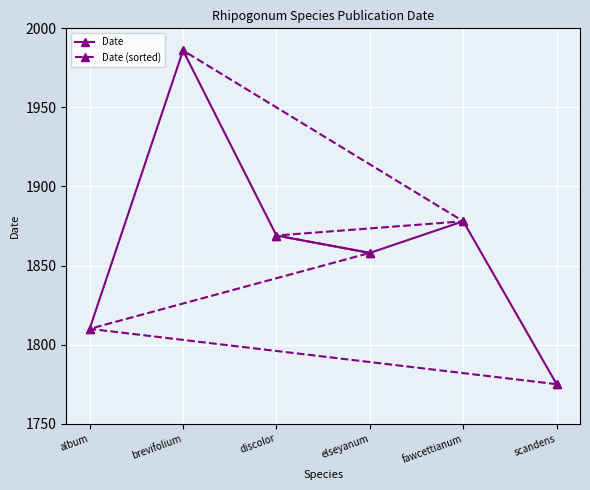

Which series has the widest spread of values?

Date